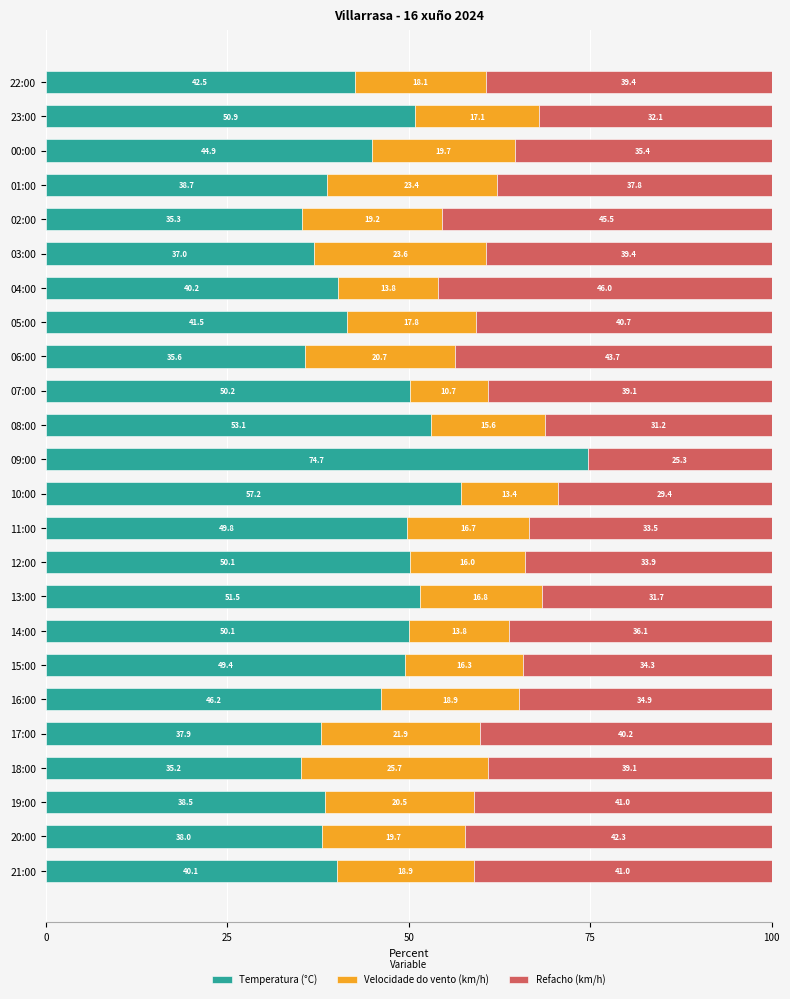

The Temperatura (°C) series shows 34.2 at 07:00. True or false?

False